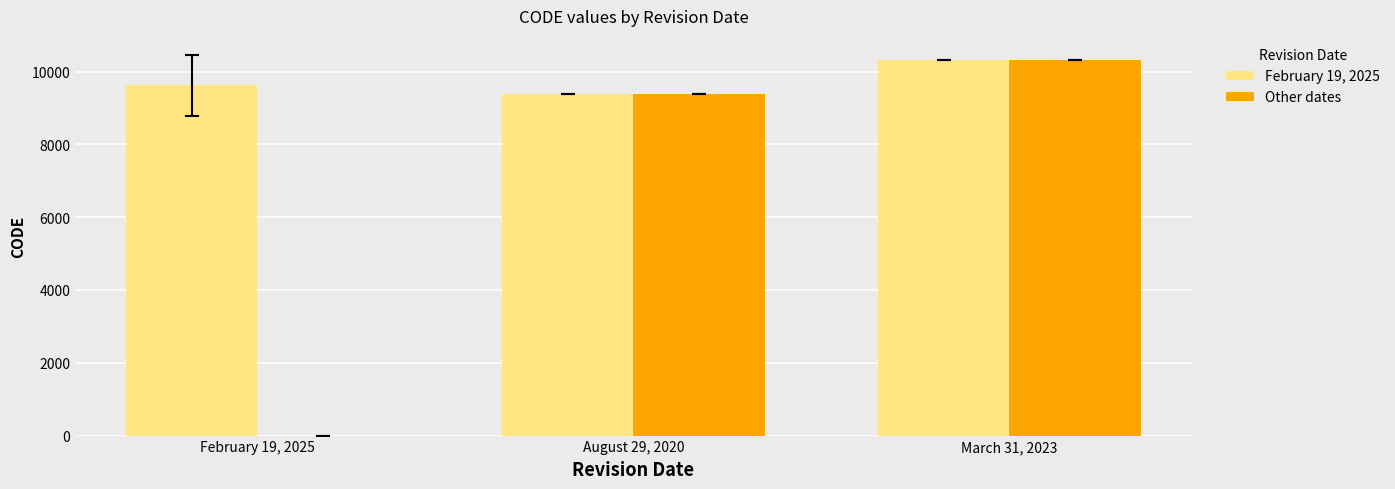

What is the spread (max minus min) of values at February 19, 2025?

9622